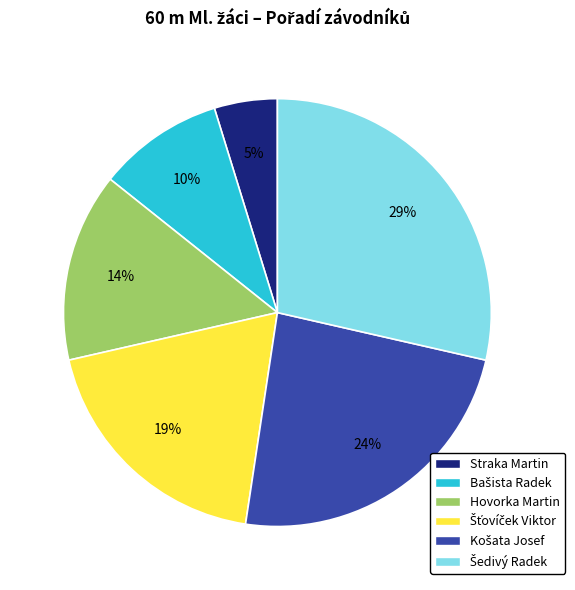

To the nearest percent, what portion does Hovorka Martin represent?

14%